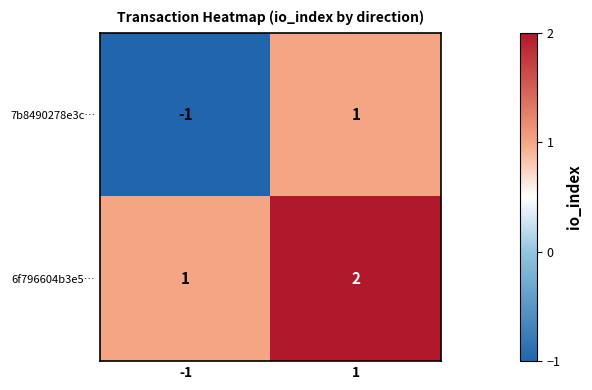

Rank the series by their maximum value, from highest to lowest.

6f796604b3e5…, 7b8490278e3c…